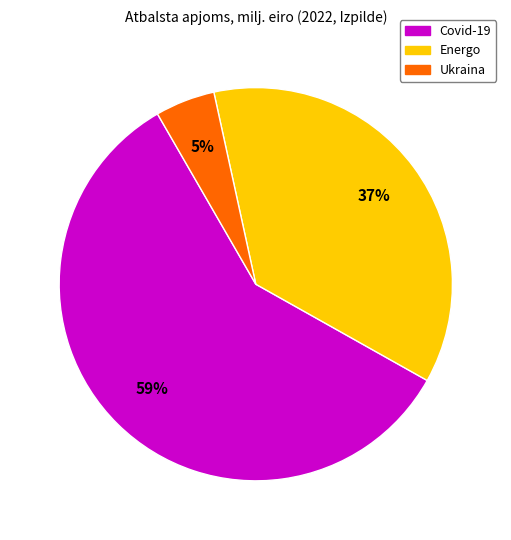

Does Ukraina represent more than half of the total?

No